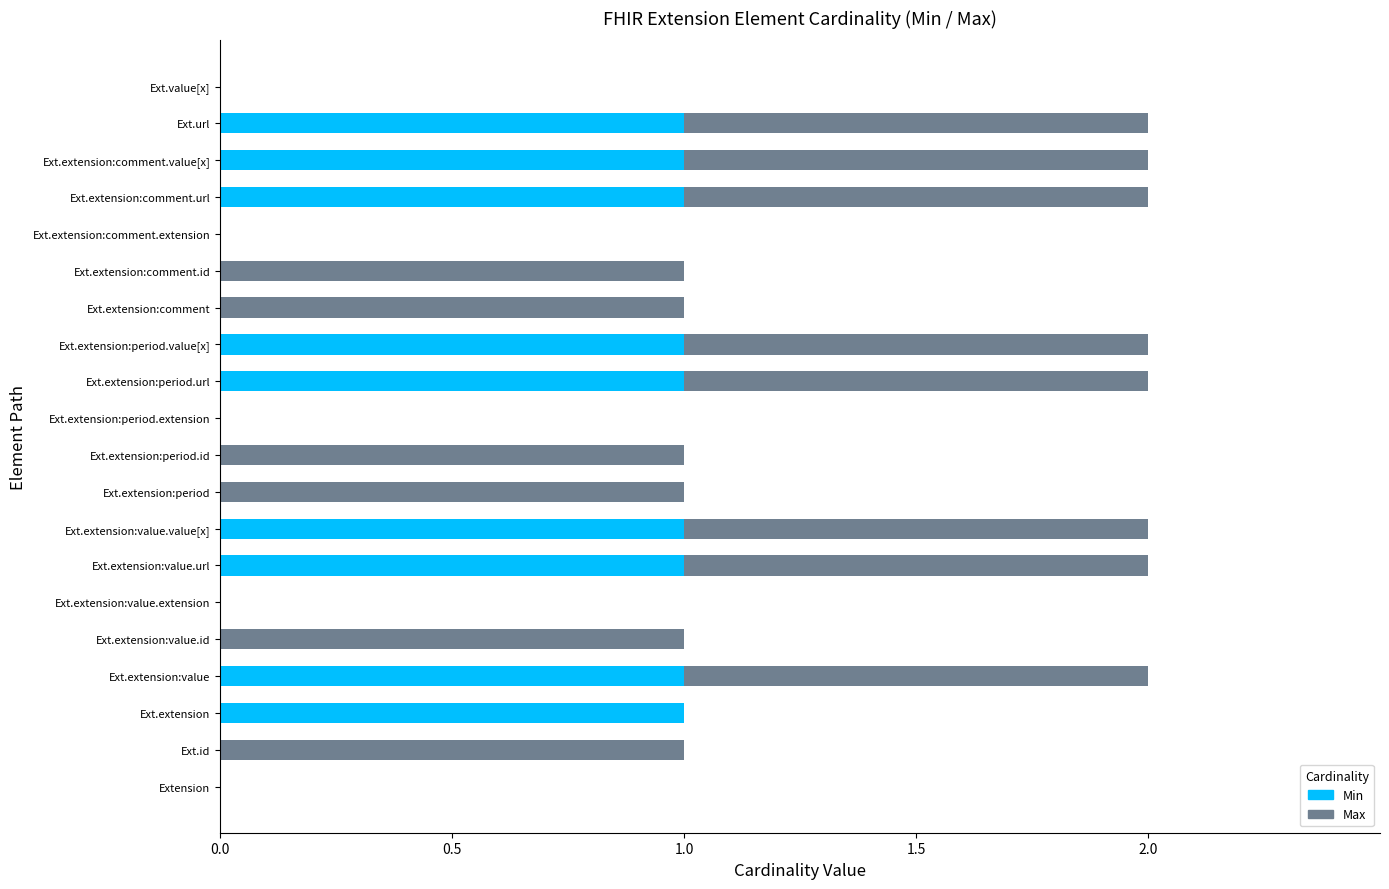

True or false: Min has a value of 0 at Extension.

True